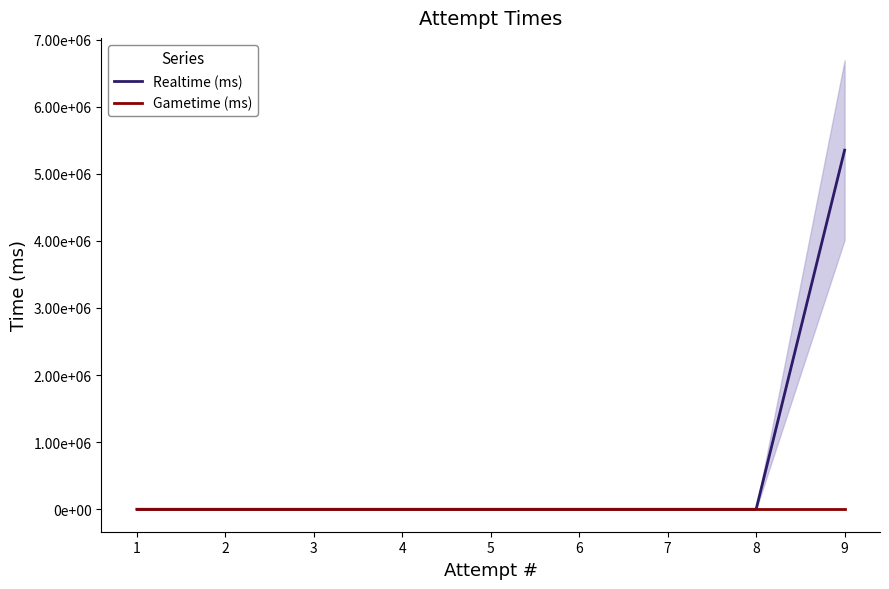

True or false: Realtime (ms) has more than 2 interior local peaks.

False